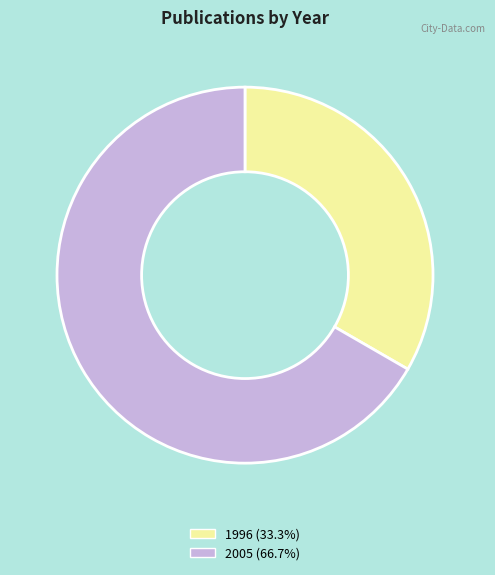

Is there any slice that represents more than half of the pie?

Yes